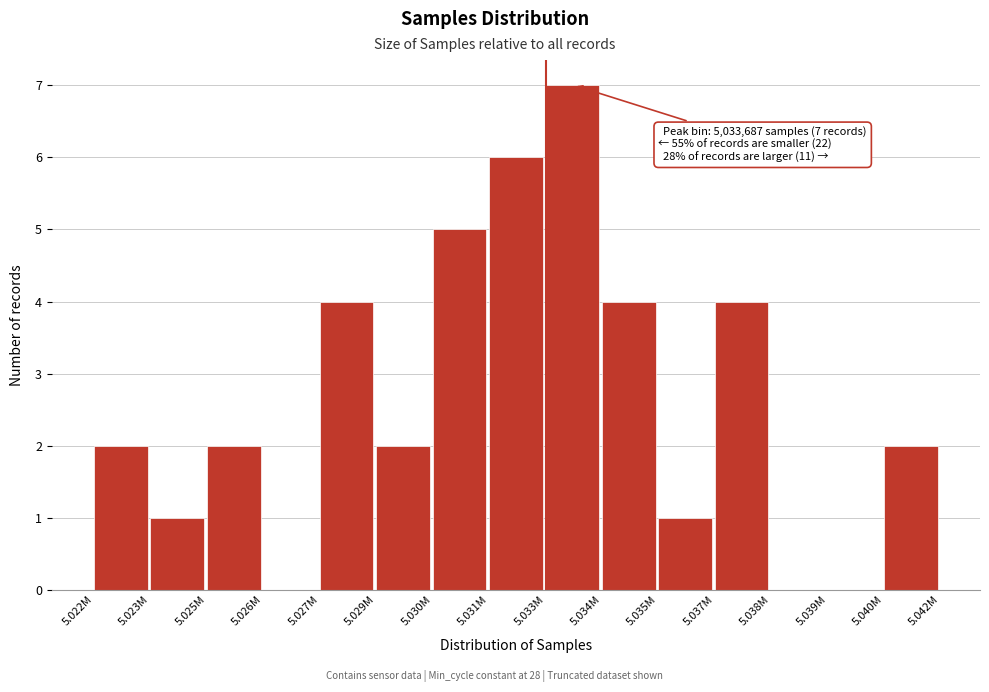

Reading left to right, extract all data points from this chart.

5.022M=2	5.023M=1	5.025M=2	5.026M=0	5.027M=4	5.029M=2	5.030M=5	5.031M=6	5.033M=7	5.034M=4	5.035M=1	5.037M=4	5.038M=0	5.039M=0	5.040M=2